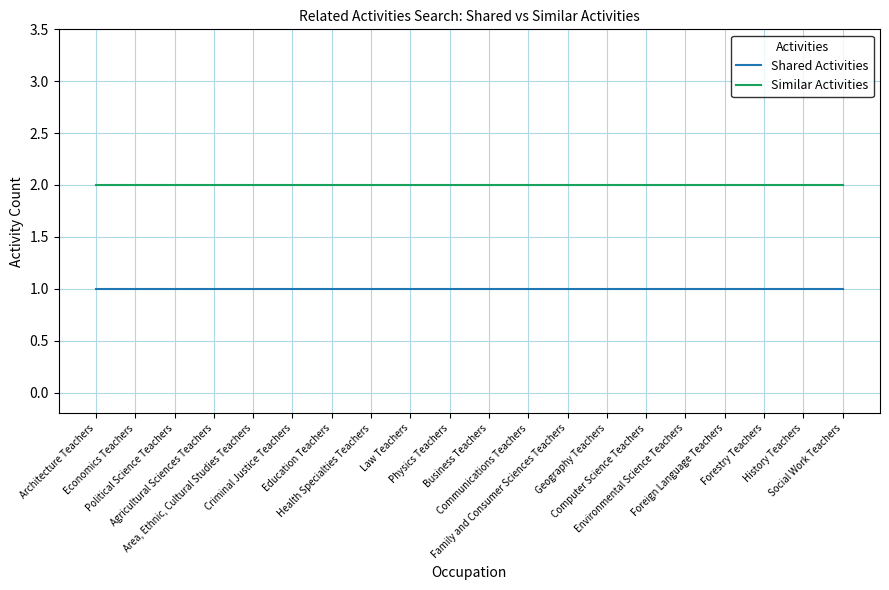

What is the greatest value displayed?

2